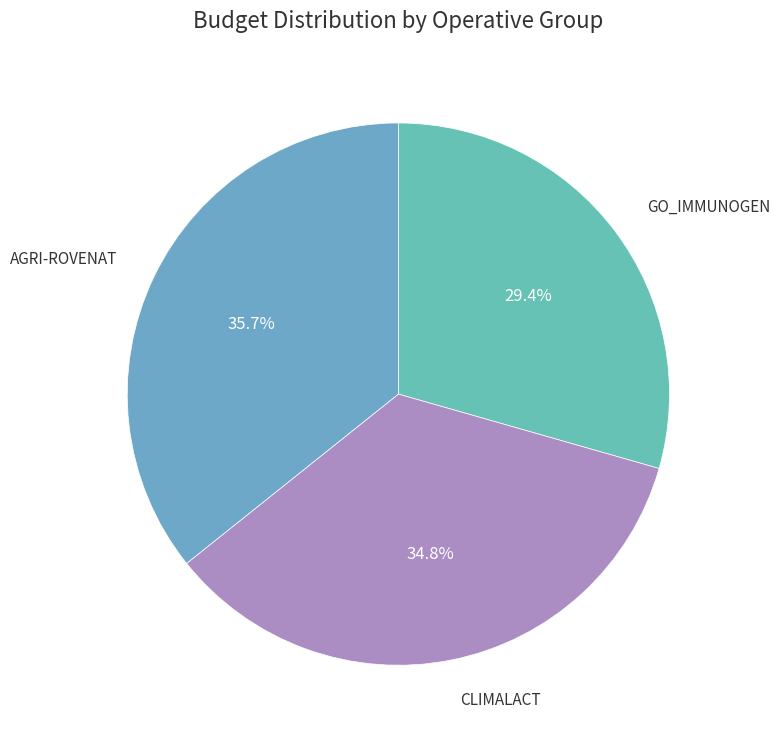

What is the ratio of the value at GO_IMMUNOGEN to the value at CLIMALACT?

0.8